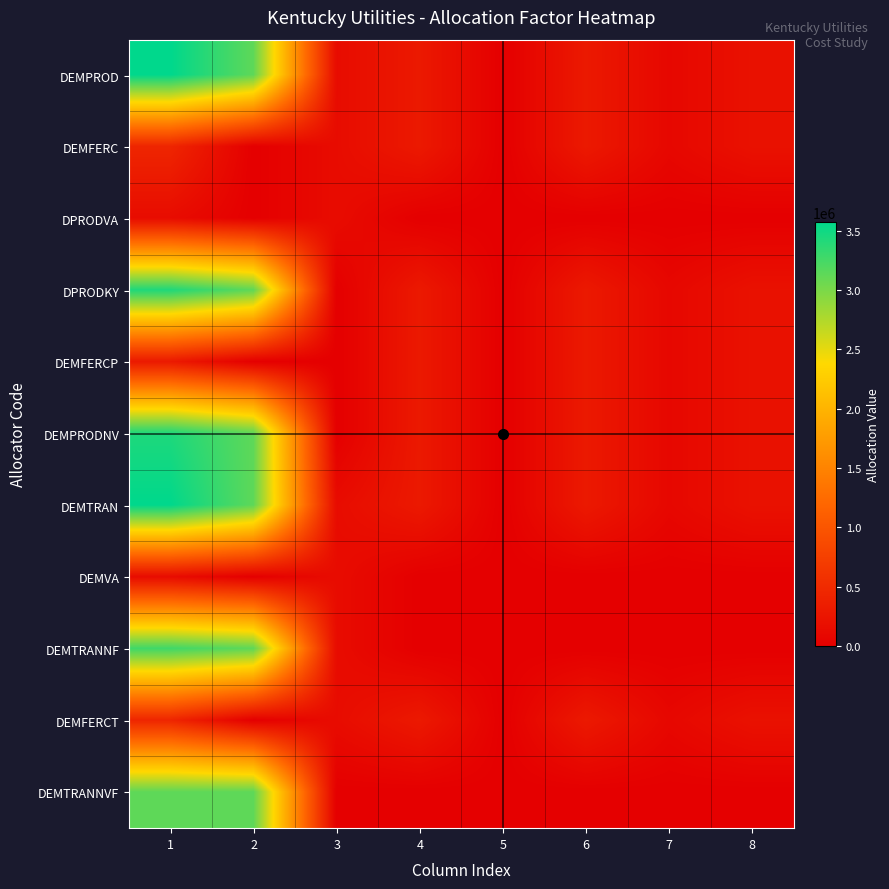

Rank the series at 4 from lowest to highest value.

DPRODVA, DEMVA, DEMTRANNF, DEMTRANNVF, DEMFERC, DPRODKY, DEMFERCP, DEMFERCT, DEMPROD, DEMPRODNV, DEMTRAN